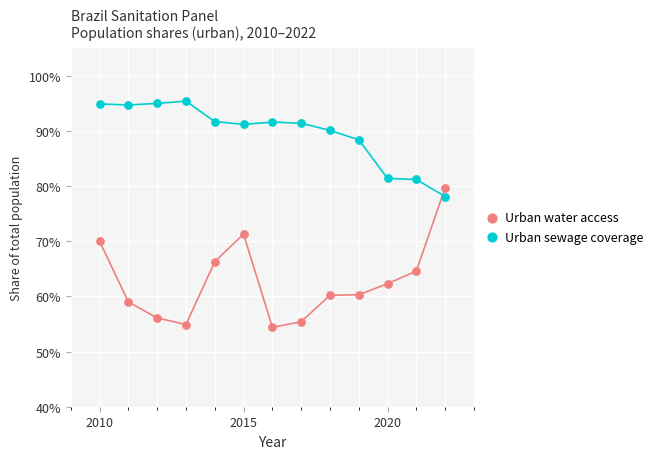

What are all the series names shown in the legend?

Urban water access, Urban sewage coverage